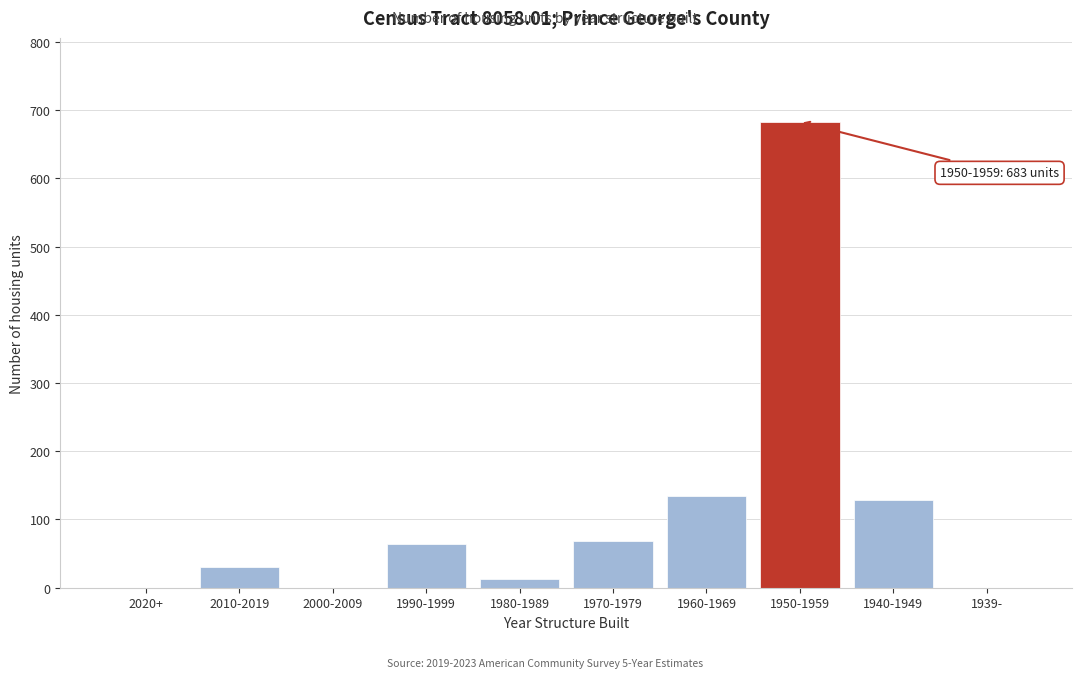

Reading left to right, what are all the values shown in this chart?

2020+=0	2010-2019=31	2000-2009=0	1990-1999=64	1980-1989=13	1970-1979=69	1960-1969=135	1950-1959=683	1940-1949=128	1939-=0